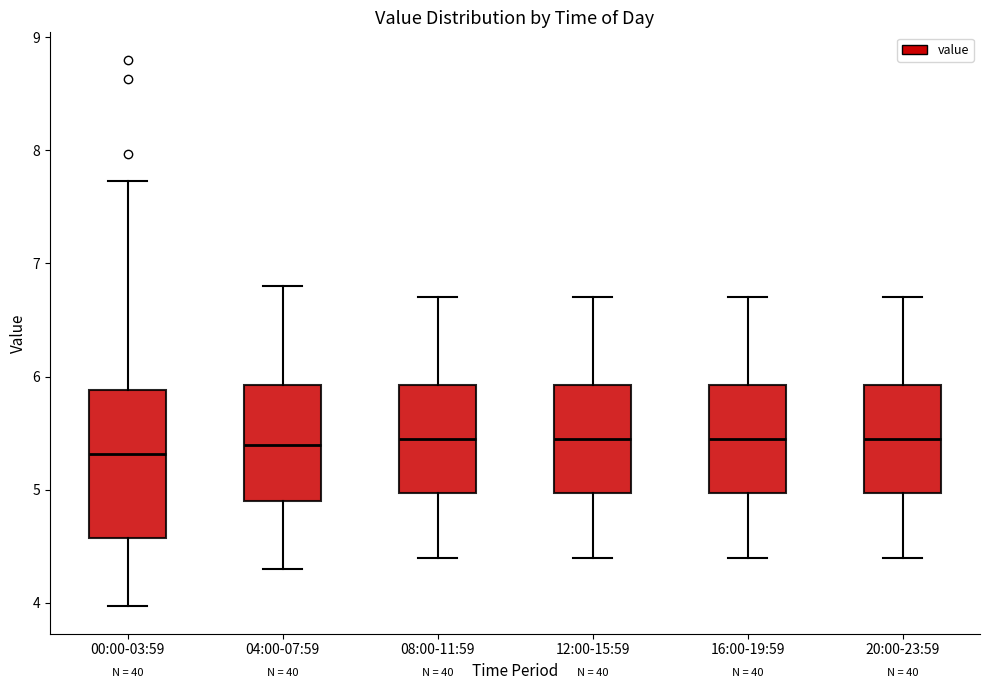

Reading left to right, transcribe this box plot: for each box, give where its median line is, the range the box spans, and where its two whiskers end, as read against the y-axis. The values are not printed on the chart, so give them approximately, as read against the axis.

00:00-03:59: median 5.3, box 4.6 to 5.9, whiskers 4.0 to 7.7
04:00-07:59: median 5.4, box 4.9 to 5.9, whiskers 4.3 to 6.8
08:00-11:59: median 5.5, box 5.0 to 5.9, whiskers 4.4 to 6.7
12:00-15:59: median 5.5, box 5.0 to 5.9, whiskers 4.4 to 6.7
16:00-19:59: median 5.5, box 5.0 to 5.9, whiskers 4.4 to 6.7
20:00-23:59: median 5.5, box 5.0 to 5.9, whiskers 4.4 to 6.7